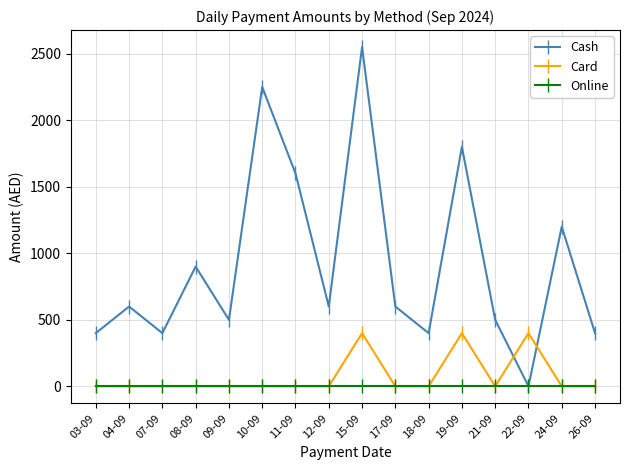

What is the label of the 5th point from the left?

09-09